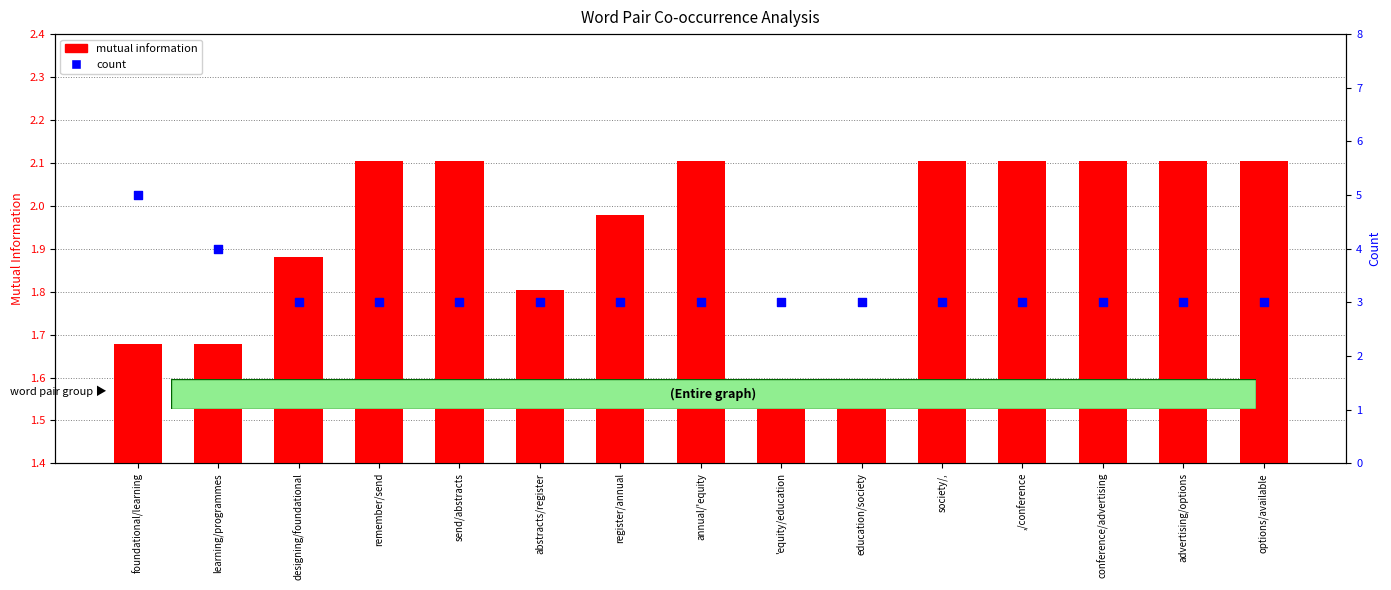

What is the total value across all series at options/available?

5.1